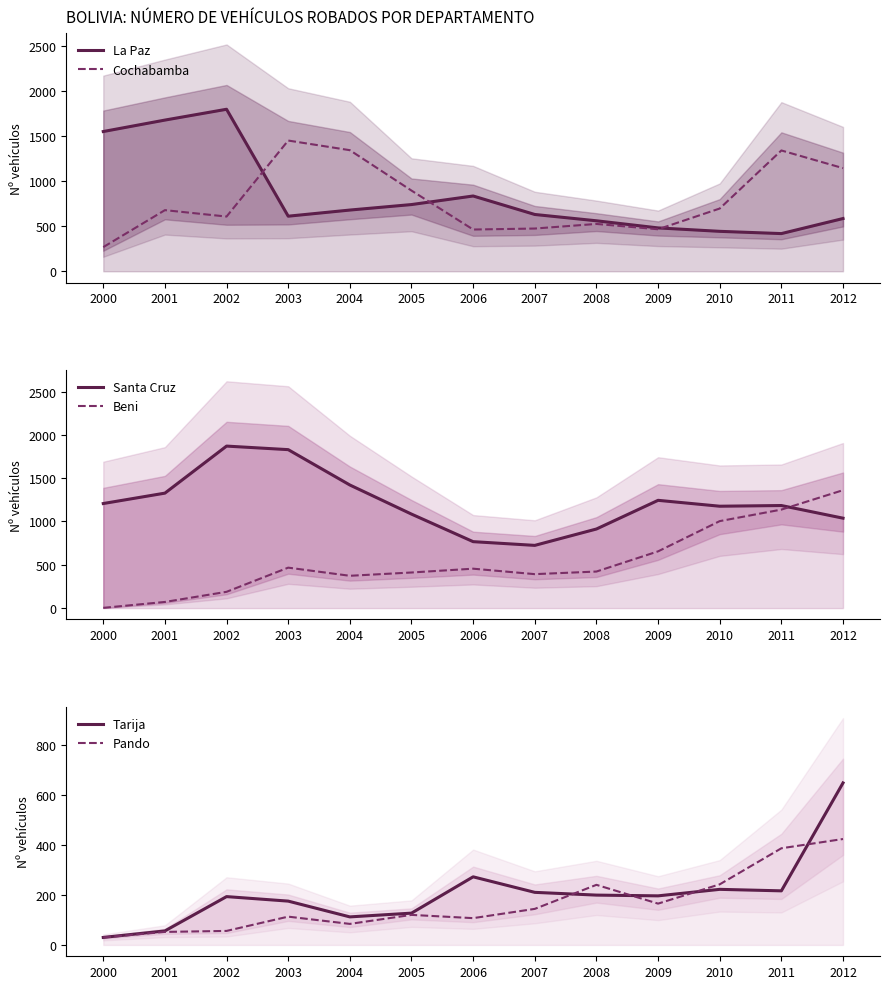

Which label corresponds to the smallest value in the chart?

2000